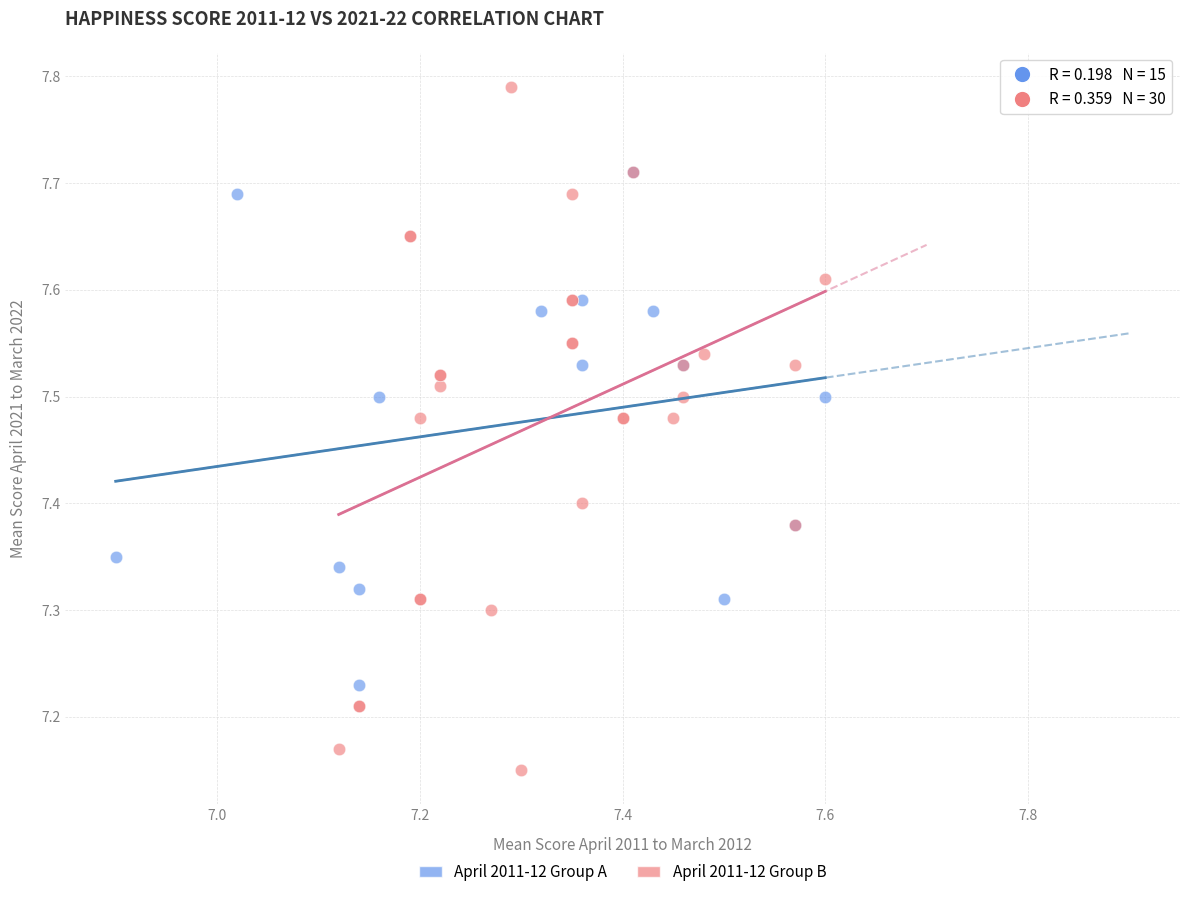

Which series has the widest spread of Y values?

April 2011-12 Group B